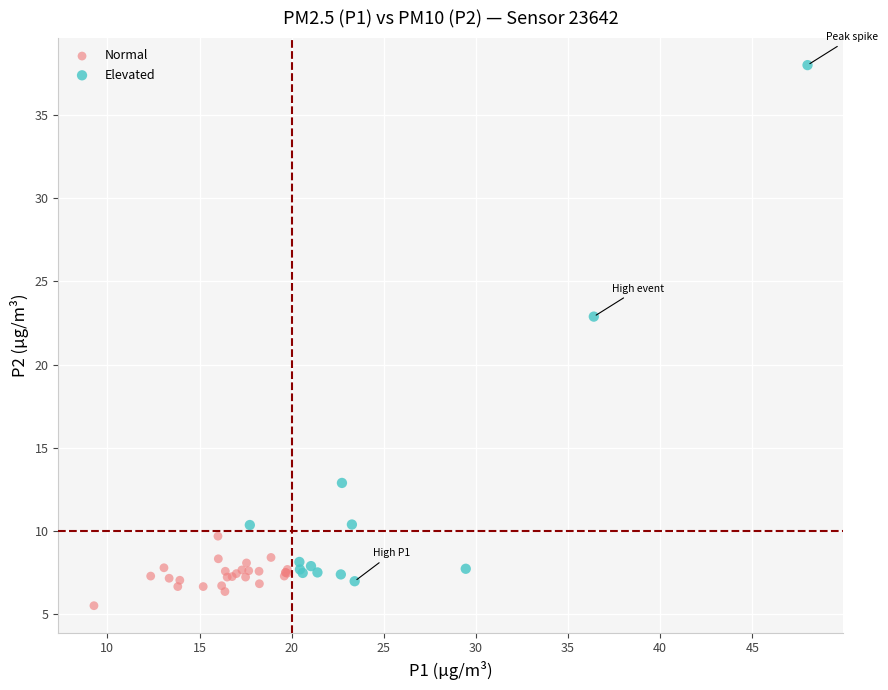

Which series reaches the maximum Y coordinate?

Elevated